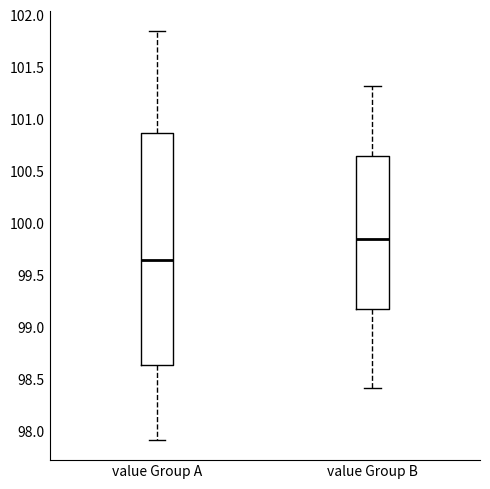

Which box has the lowest median line?

value Group A